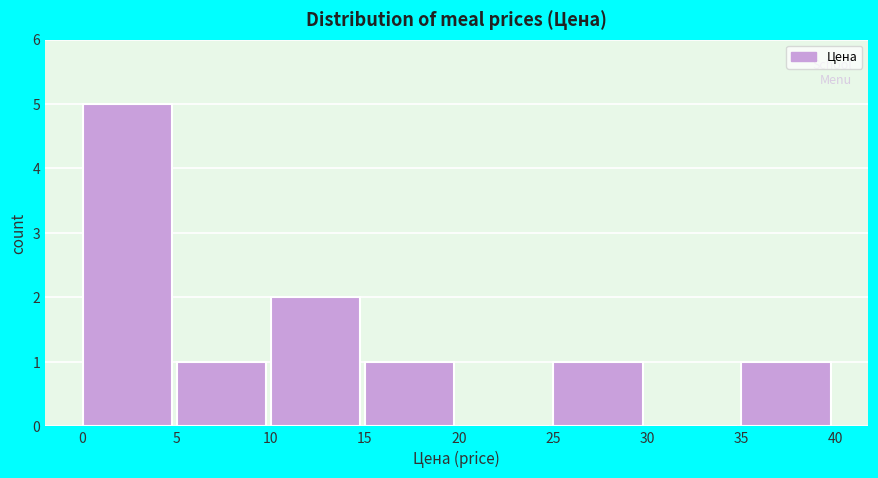

Reading left to right, list every bar in this chart as the range it spans on the x-axis followed by its height. The values are not printed on the chart, so give them approximately, as read against the axis.

0 to 5: 5
5 to 10: 1
10 to 15: 2
15 to 20: 1
20 to 25: 0
25 to 30: 1
30 to 35: 0
35 to 40: 1